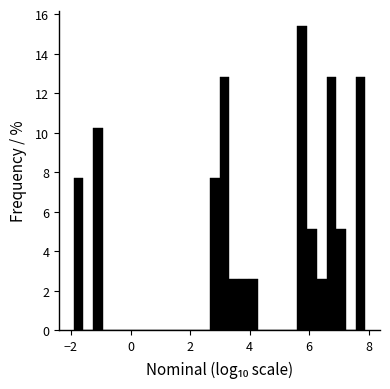

Around what value on the x-axis is the tallest bar? Give the approximate position of its centre, as read against the axis.

5.8